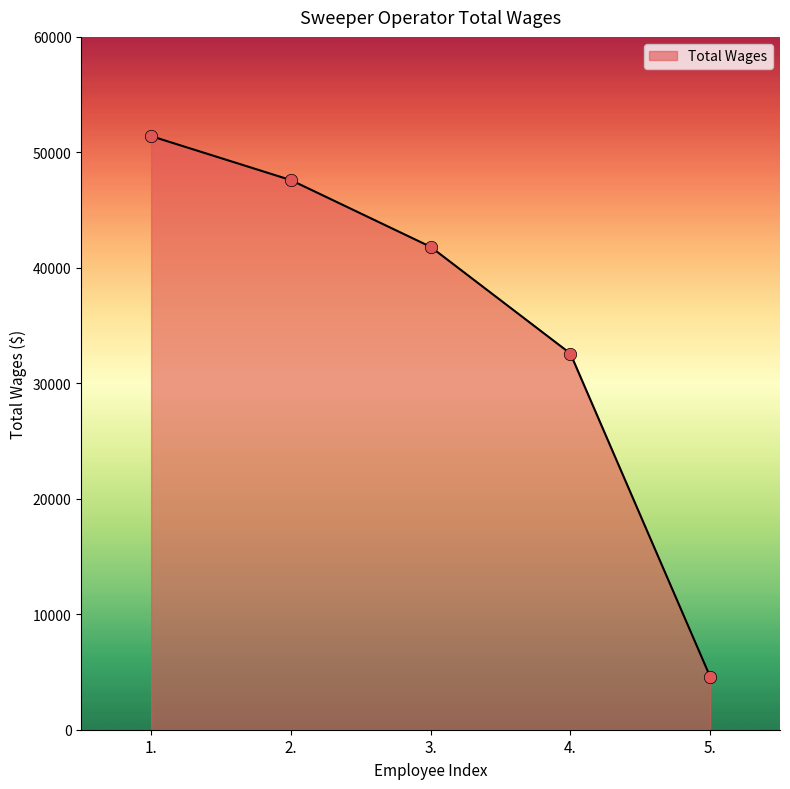

Approximately how many times larger is the value at 1. compared to 4.?

1.6